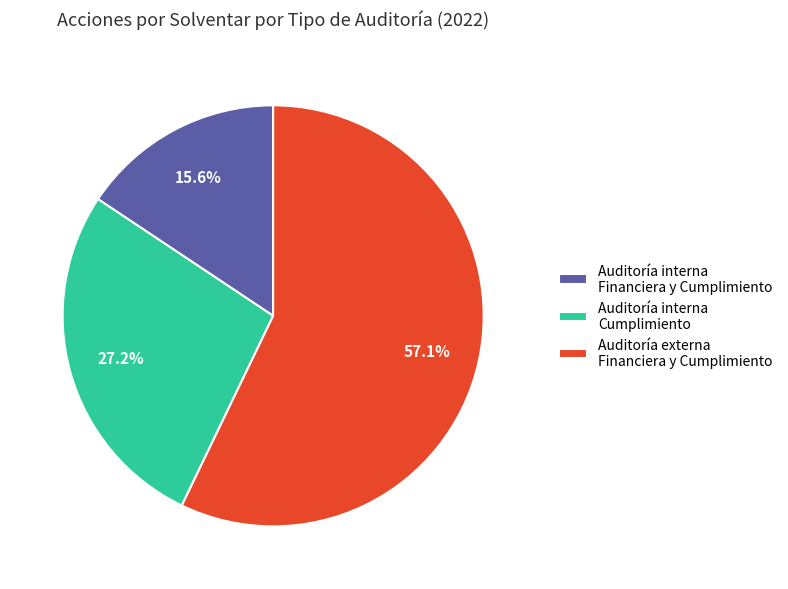

Do Auditoría interna Cumplimiento and Auditoría interna Financiera y Cumplimiento together represent more than half of the pie?

No